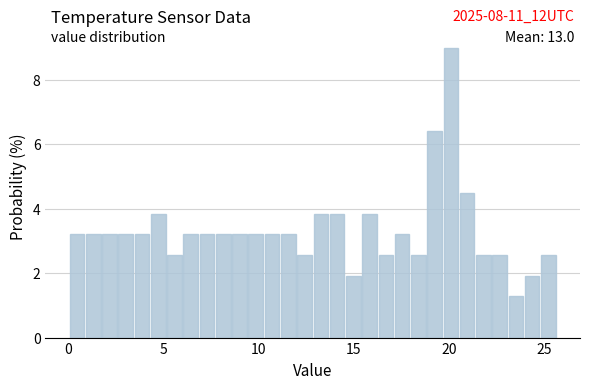

Around what value on the x-axis is the tallest bar? Give the approximate position of its centre, as read against the axis.

20.0